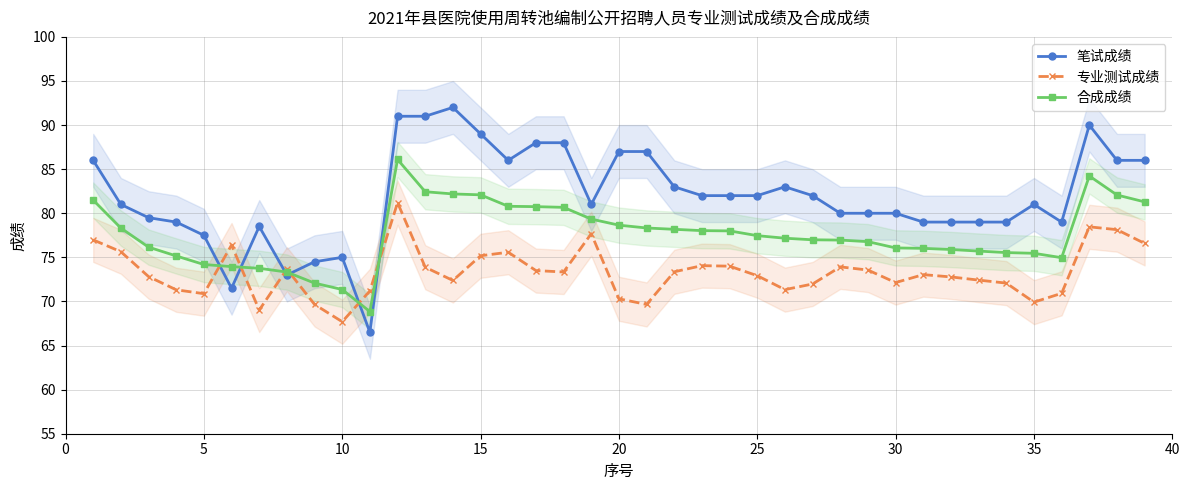

True or false: 合成成绩 has more than 0 points higher than both neighbors.

True